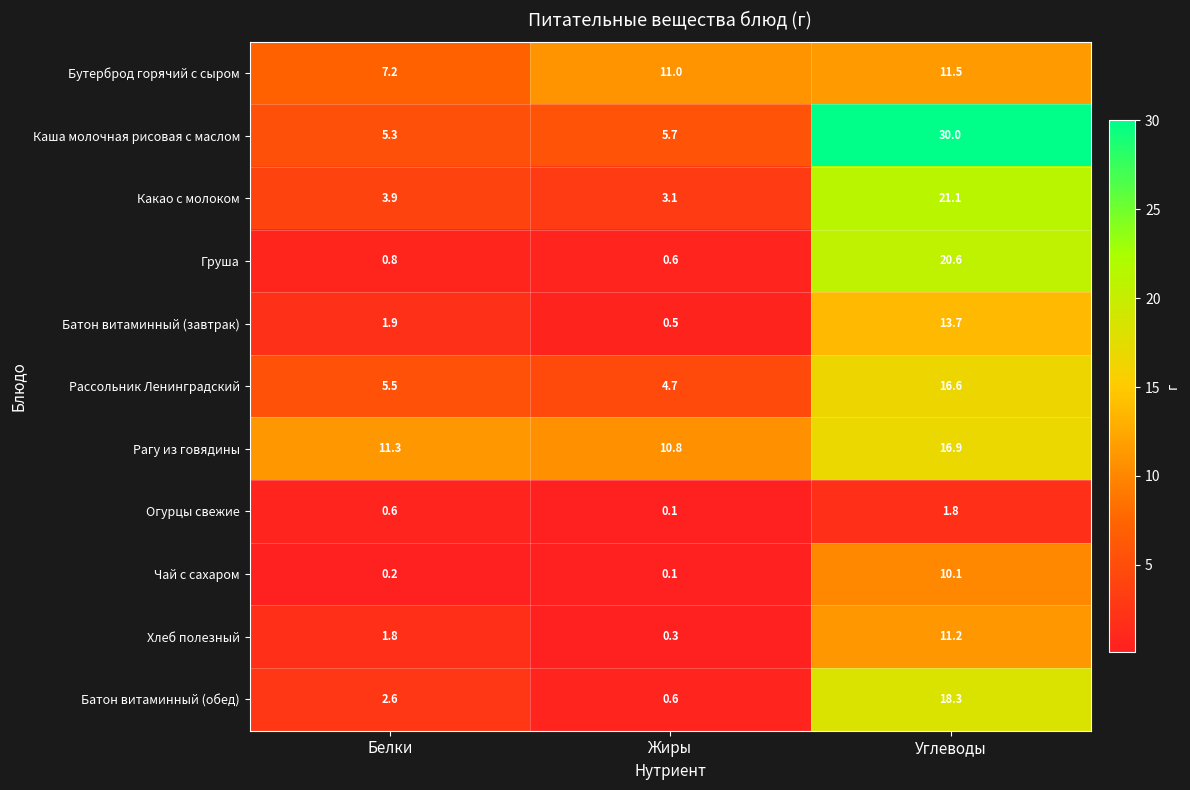

True or false: Хлеб полезный has a value of 0.7 at Белки.

False